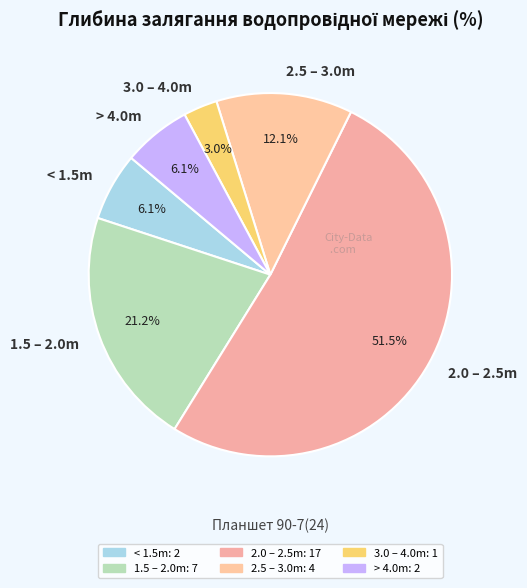

Which category accounts for the majority?

2.0 – 2.5m